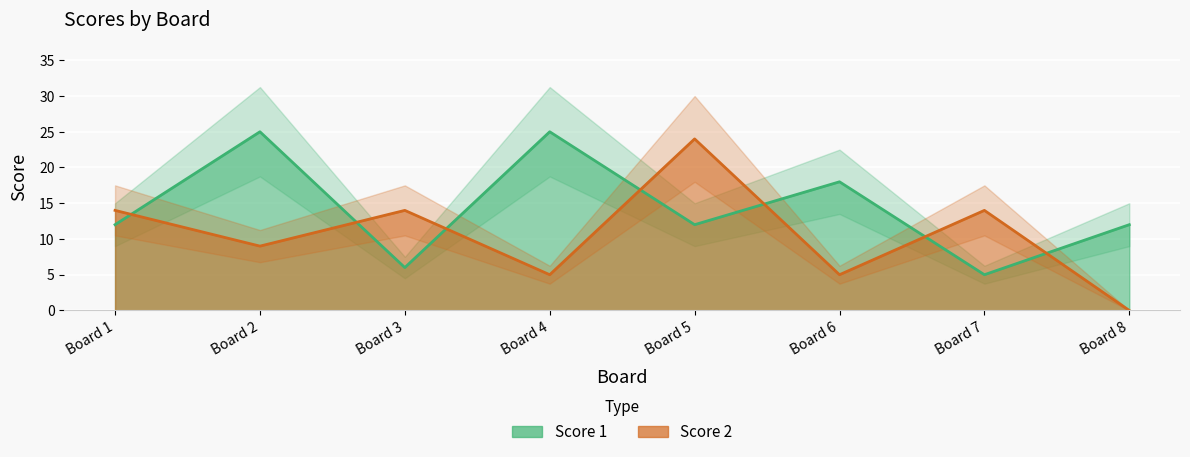

How many values in the Score 2 series exceed 14?

1